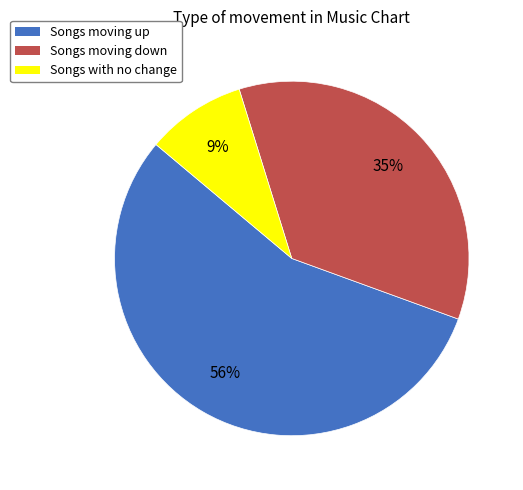

True or false: Songs moving down accounts for 48% of the total.

False